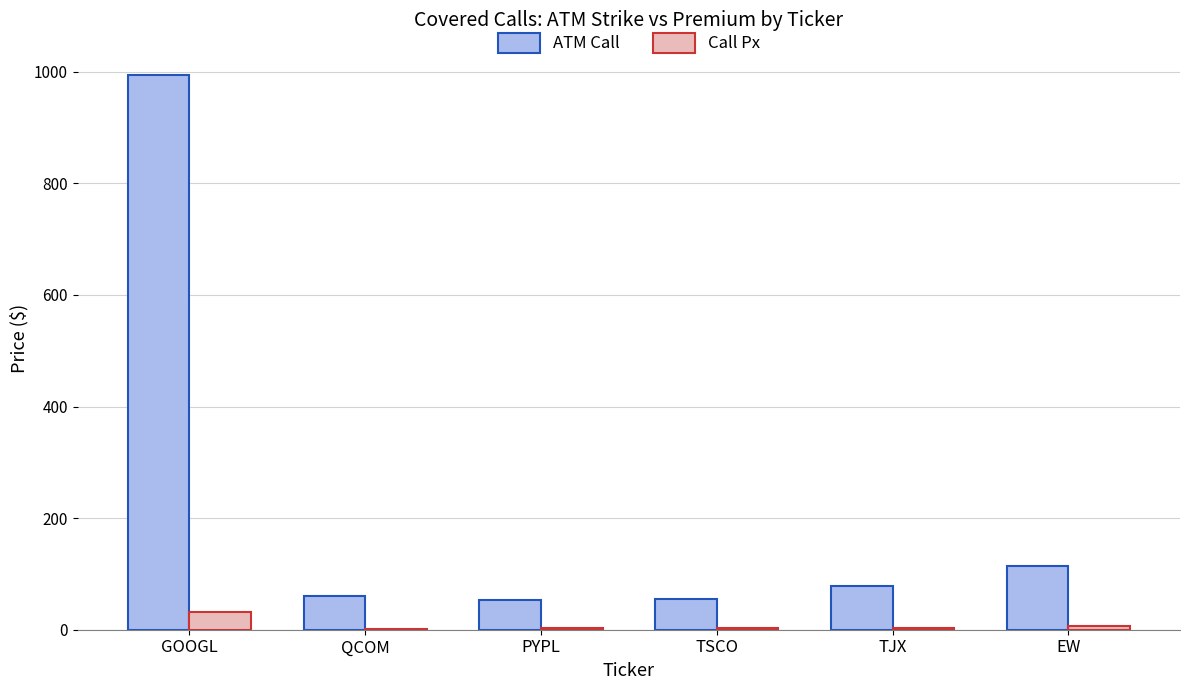

What is the approximate value of ATM Call at PYPL?

52.5